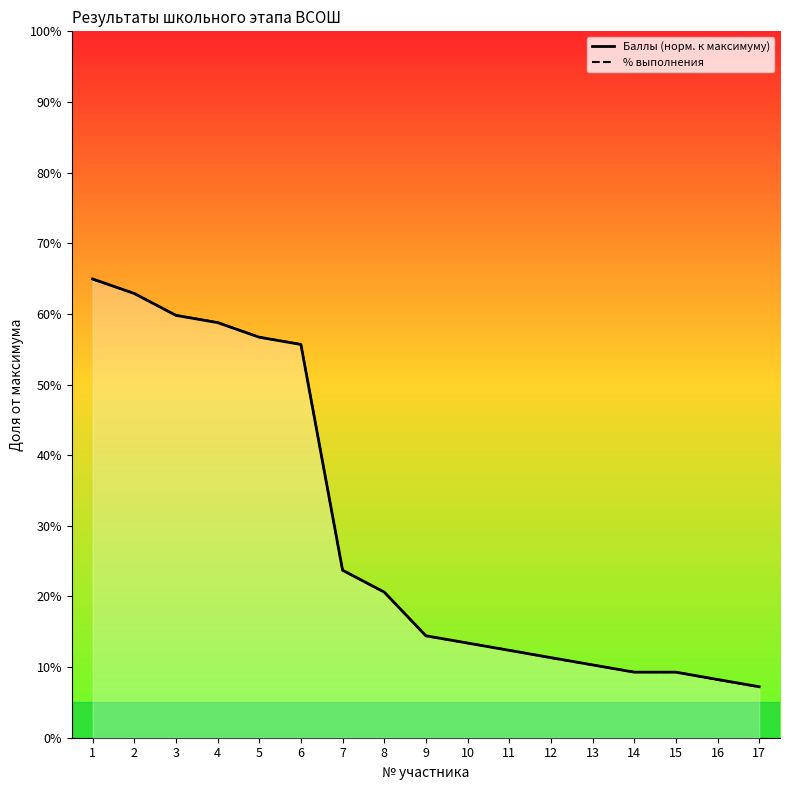

True or false: Количество набранных баллов (норм.) has more than 0 points higher than both neighbors.

False